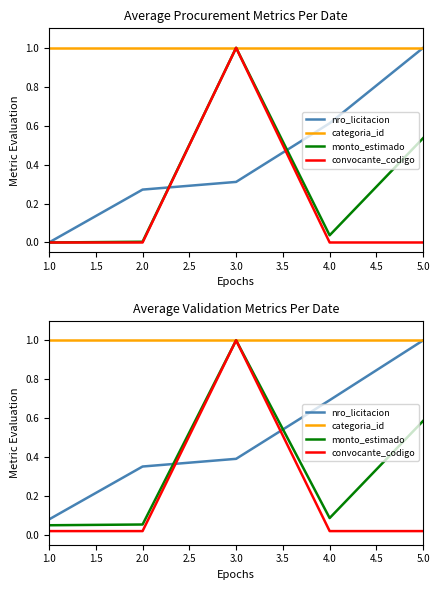

Which category has the highest value across all series?

5.0